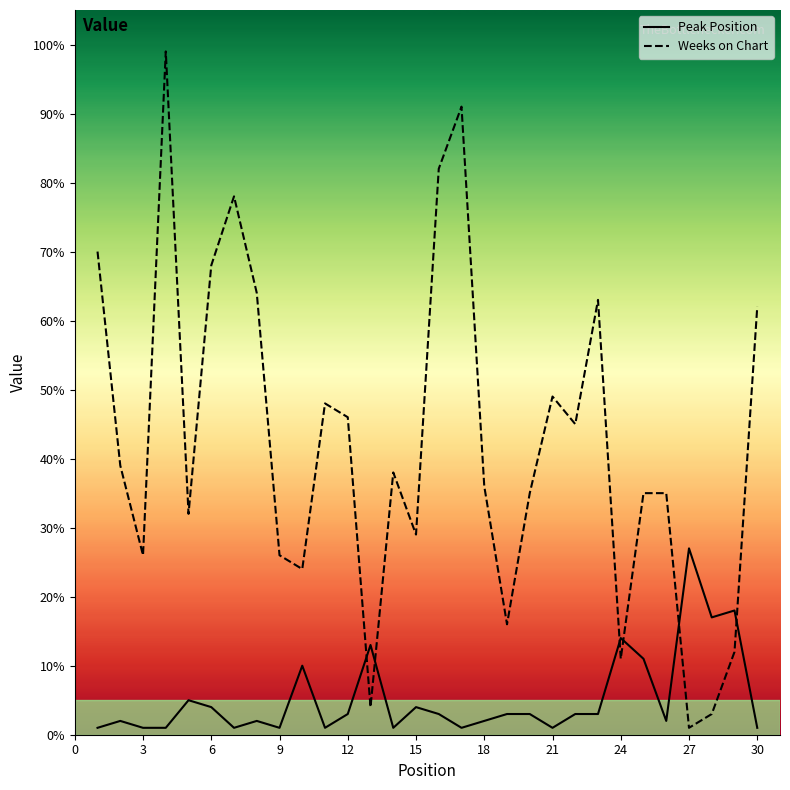

Which series has the largest total across all categories?

Weeks on Chart